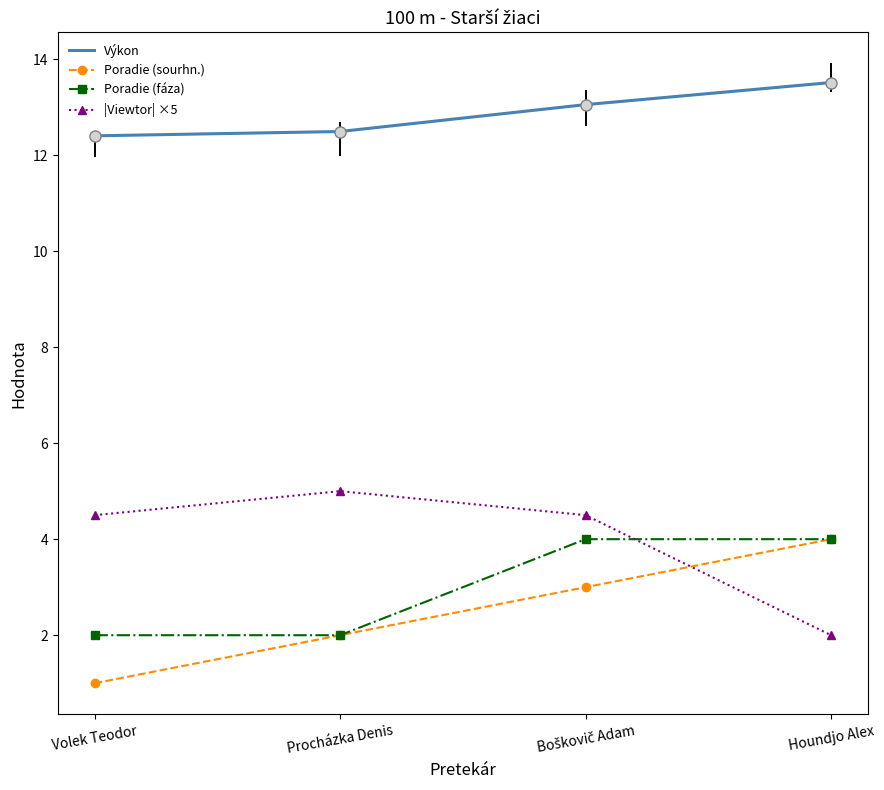

What is the minimum value shown in the chart?

1.0